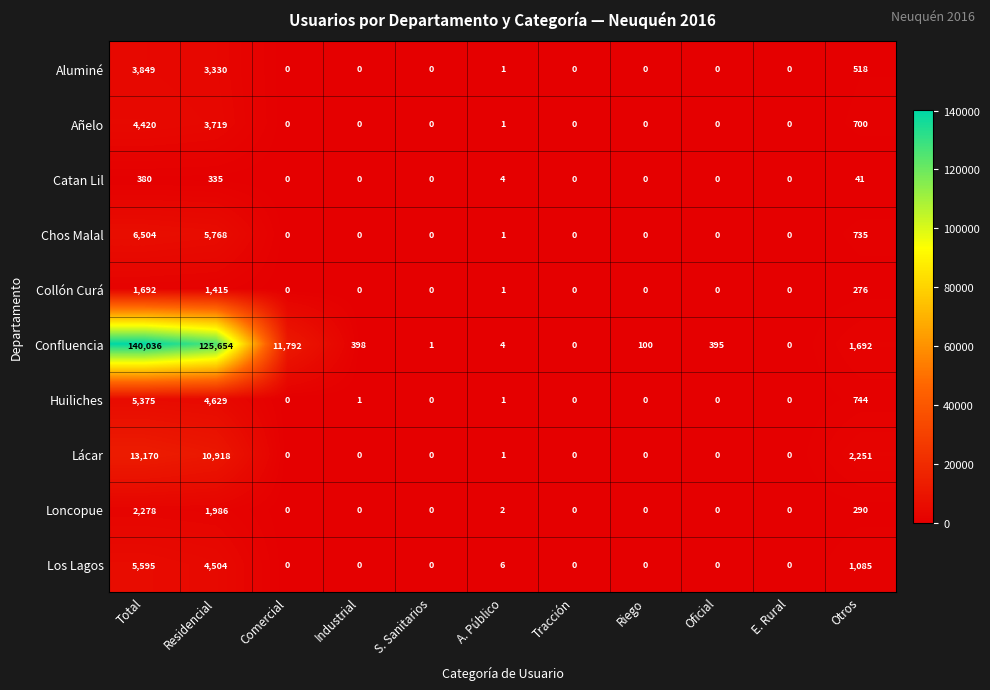

Count the number of categories in the chart.

11